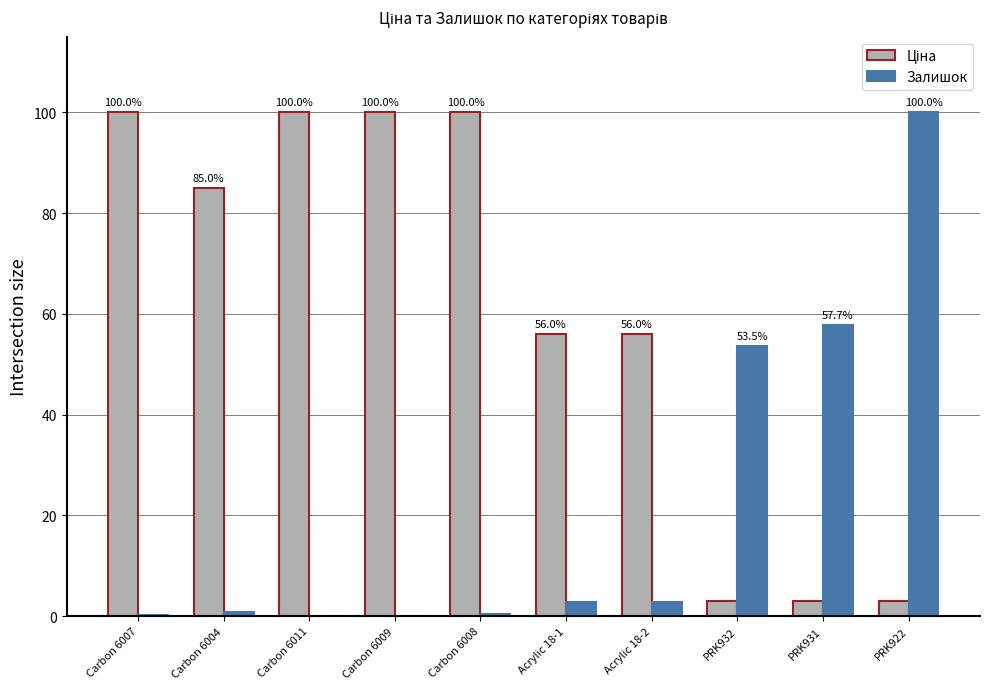

At which category is the sum across all series the highest?

PRK922